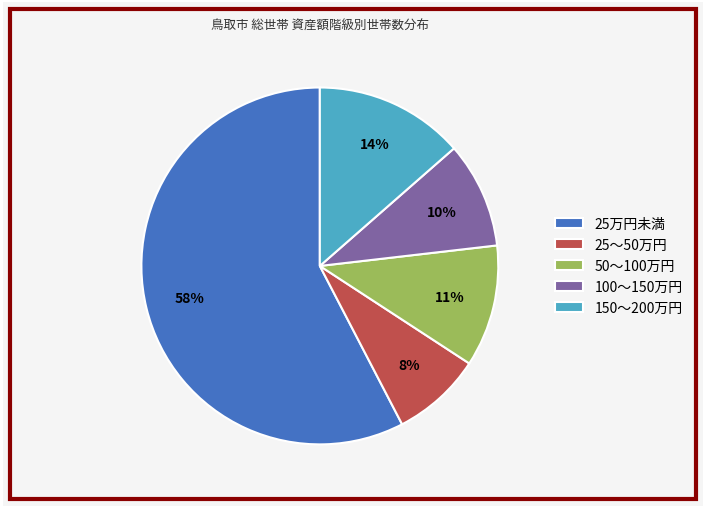

Combined, do 150～200万円 and 100～150万円 account for over 50%?

No